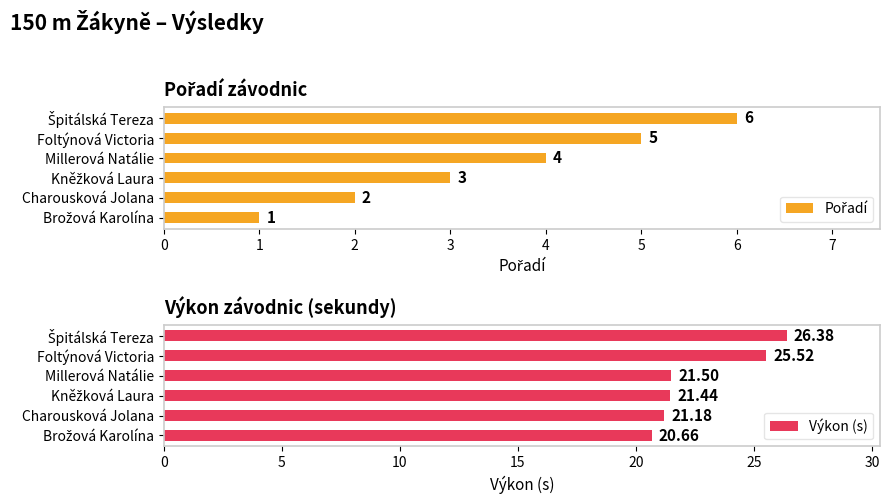

What is the sum of all Výkon (s) values?

136.7